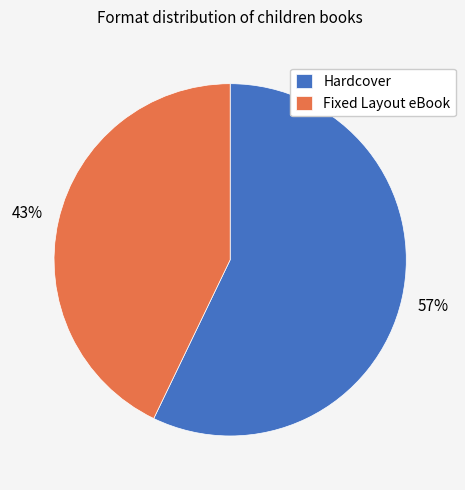

Between Hardcover and Fixed Layout eBook, which is larger?

Hardcover